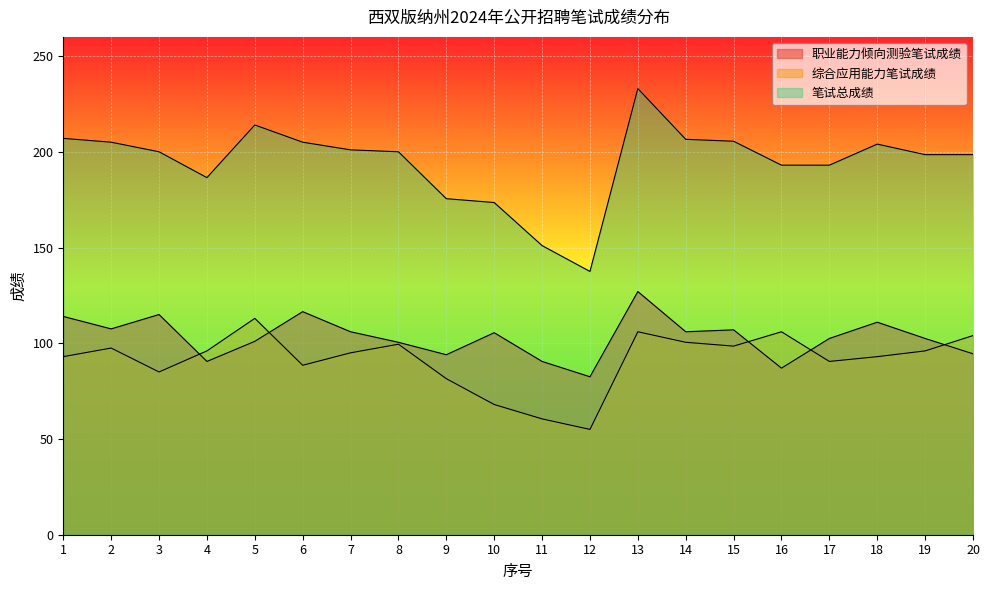

How many values in the 综合应用能力笔试成绩 series exceed 96?

8